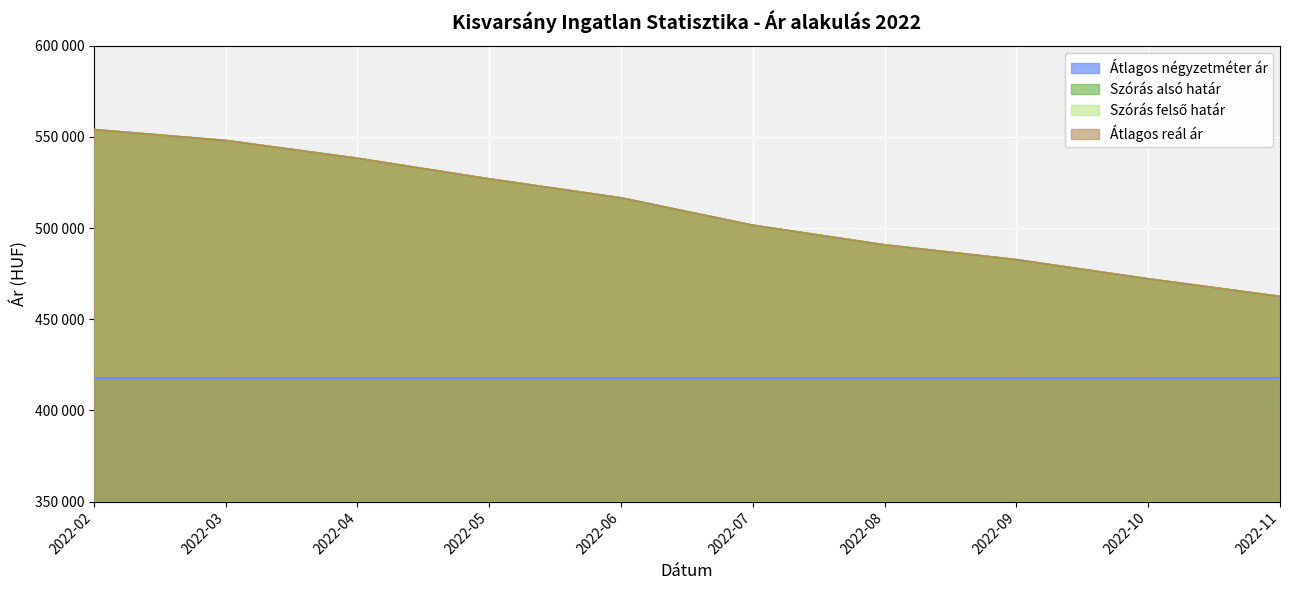

Does the chart display data point markers on the line(s)?

No